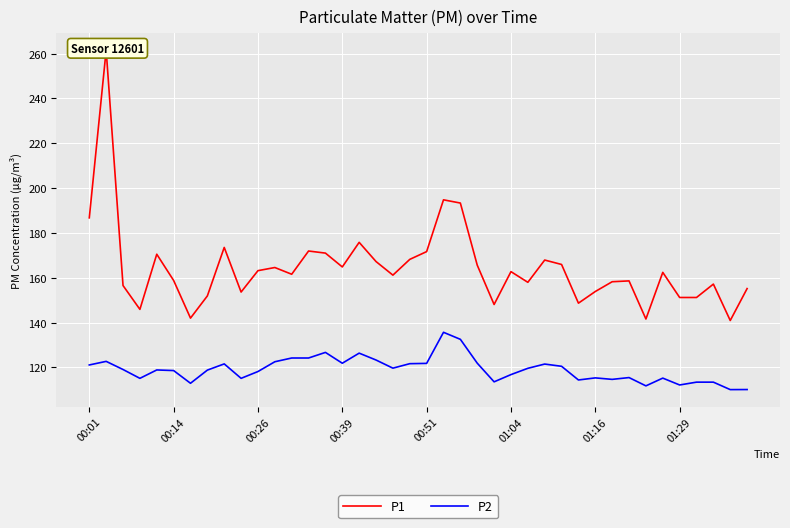

The value of P2 at 01:29 is 112.2. True or false?

True